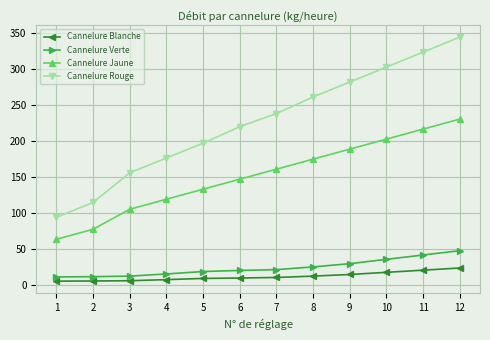

At how many categories does at least one series exceed 142?

10